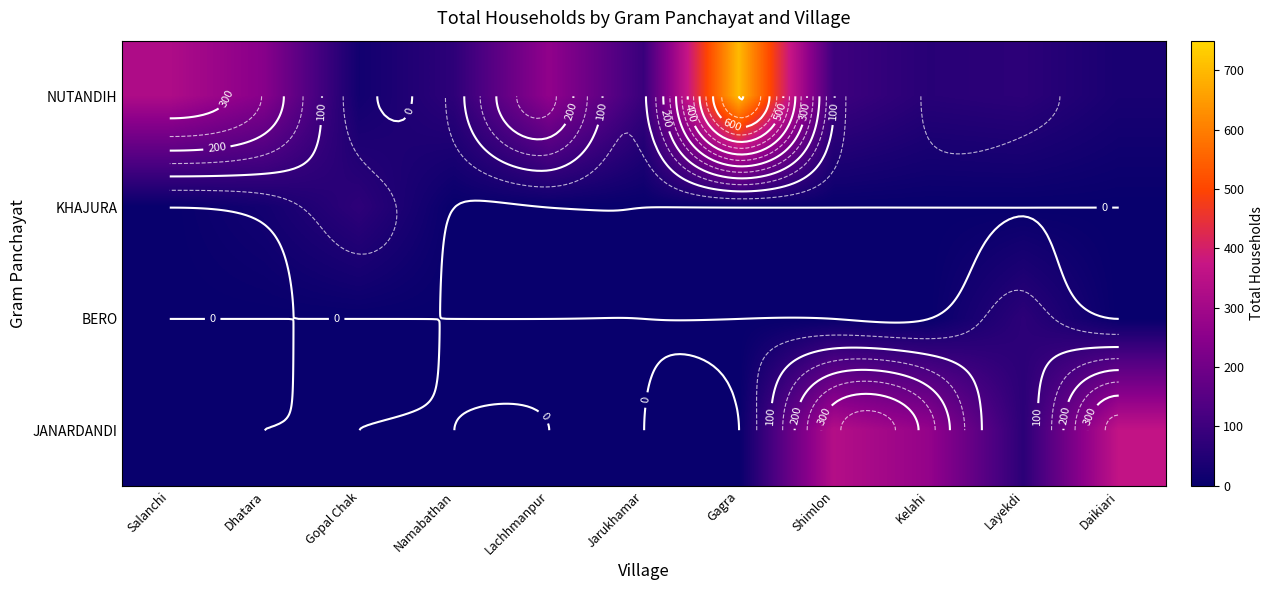

List the labels in order of JANARDANDI value, smallest first.

Salanchi, Dhatara, Gopal Chak, Namabathan, Lachhmanpur, Jarukhamar, Gagra, Layekdi, Kelahi, Shimlon, Daikiari